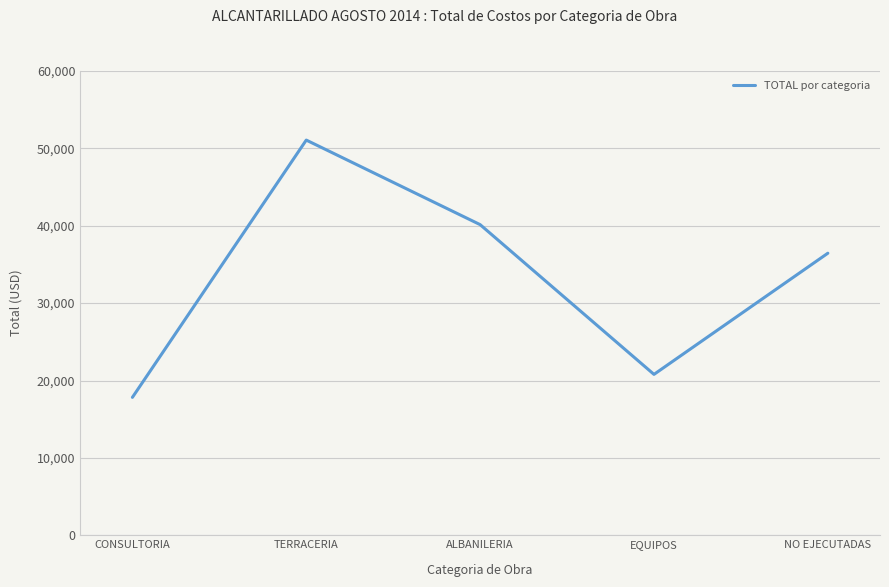

Rank the categories by value from lowest to highest.

CONSULTORIA, EQUIPOS, NO EJECUTADAS, ALBANILERIA, TERRACERIA